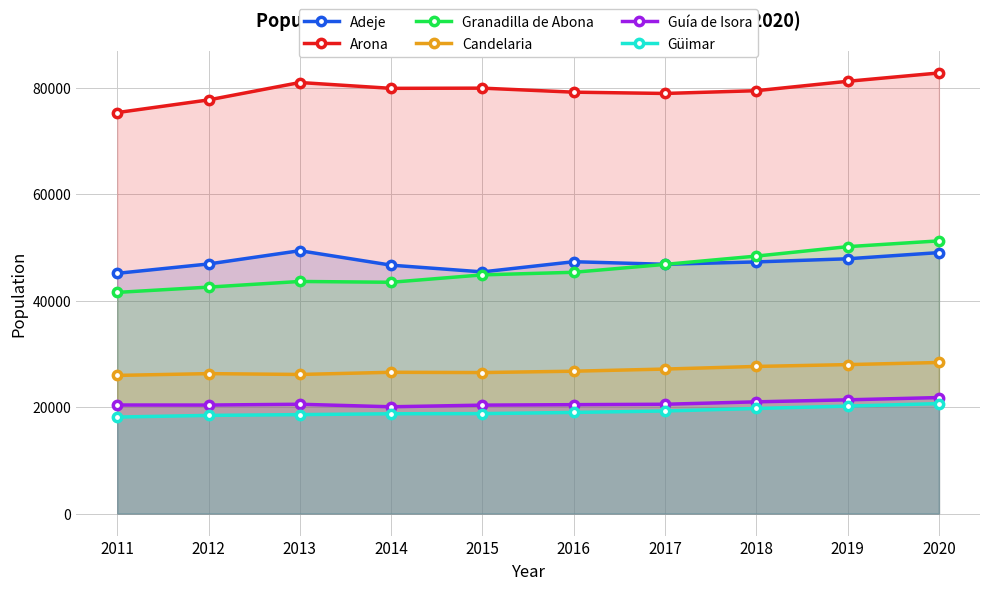

Read the Arona value at 2019.

81216